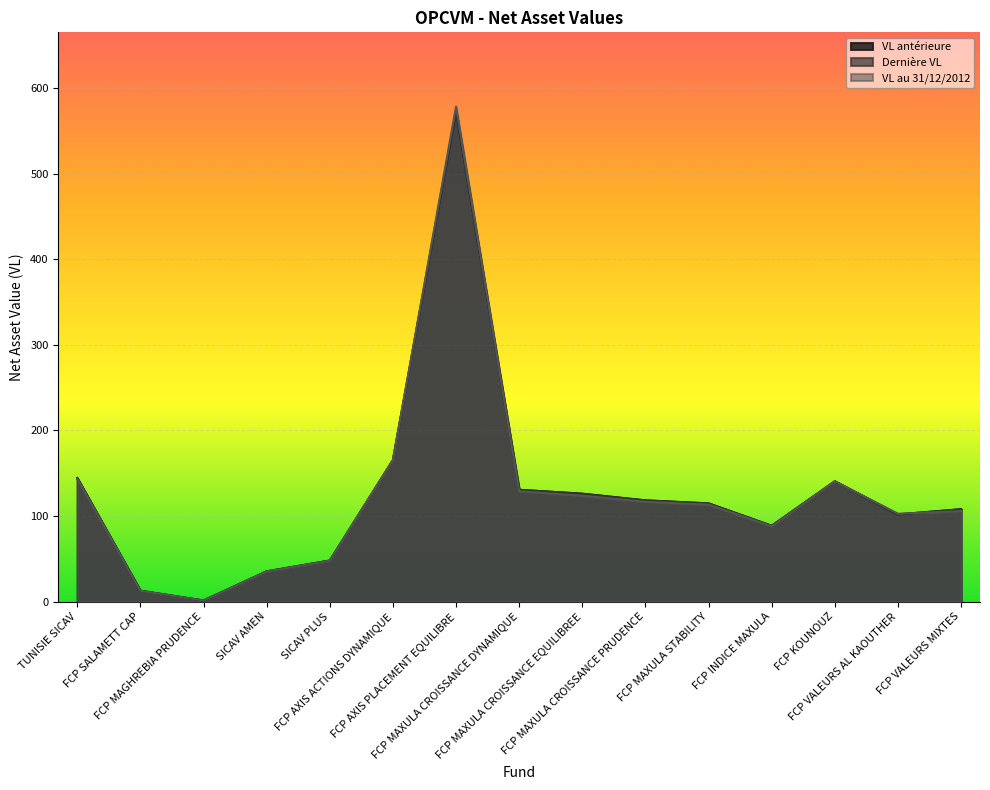

Is the value of VL au 31/12/2012 at SICAV PLUS greater than the value of Dernière VL at FCP VALEURS MIXTES?

No